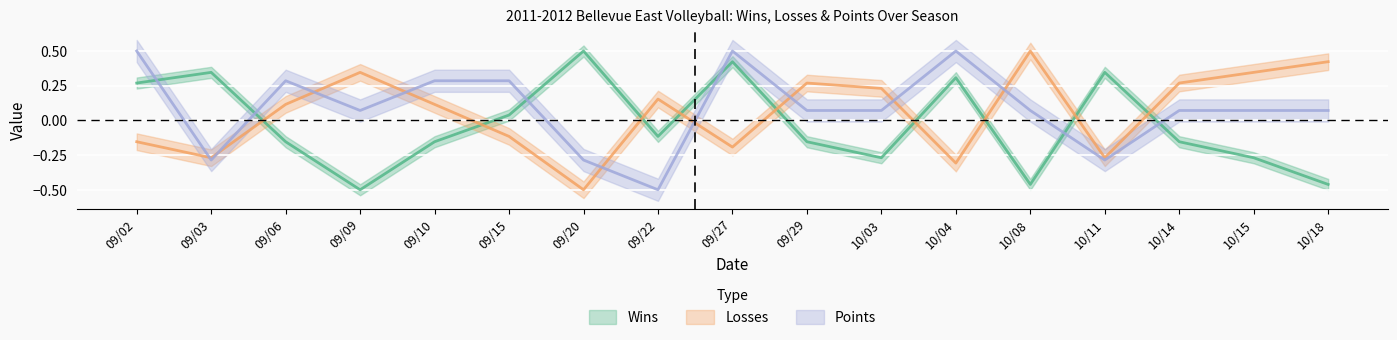

Which has a higher value, 09/03 or 10/11?

09/03